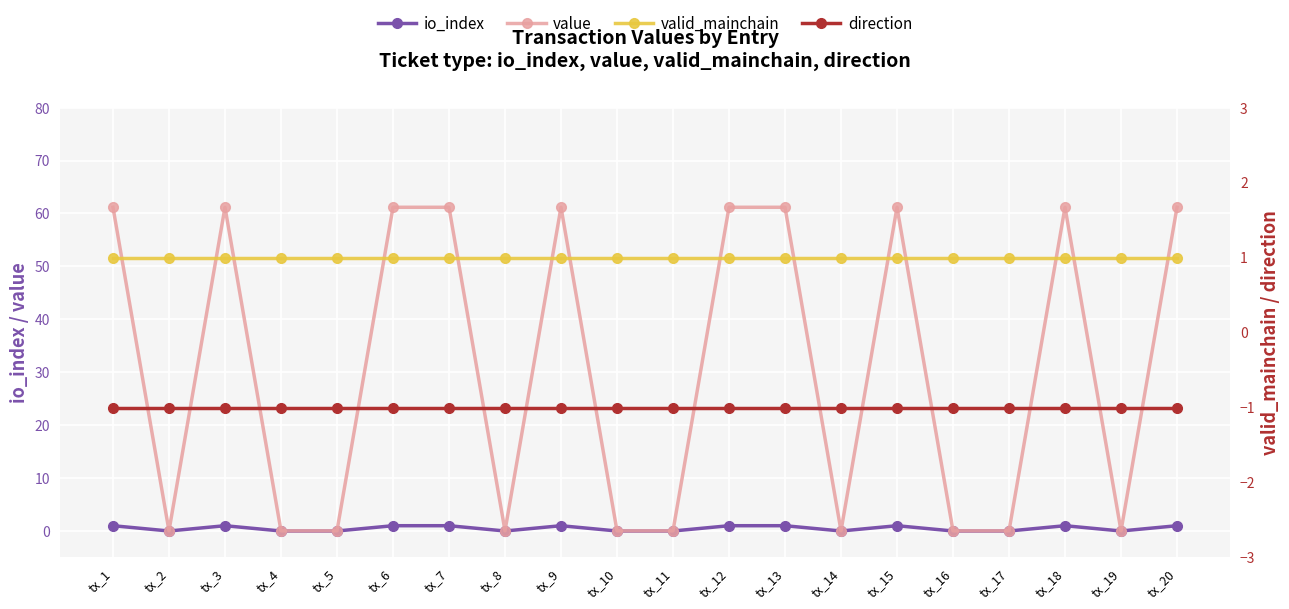

What are all the series names shown in the legend?

io_index, value, valid_mainchain, direction